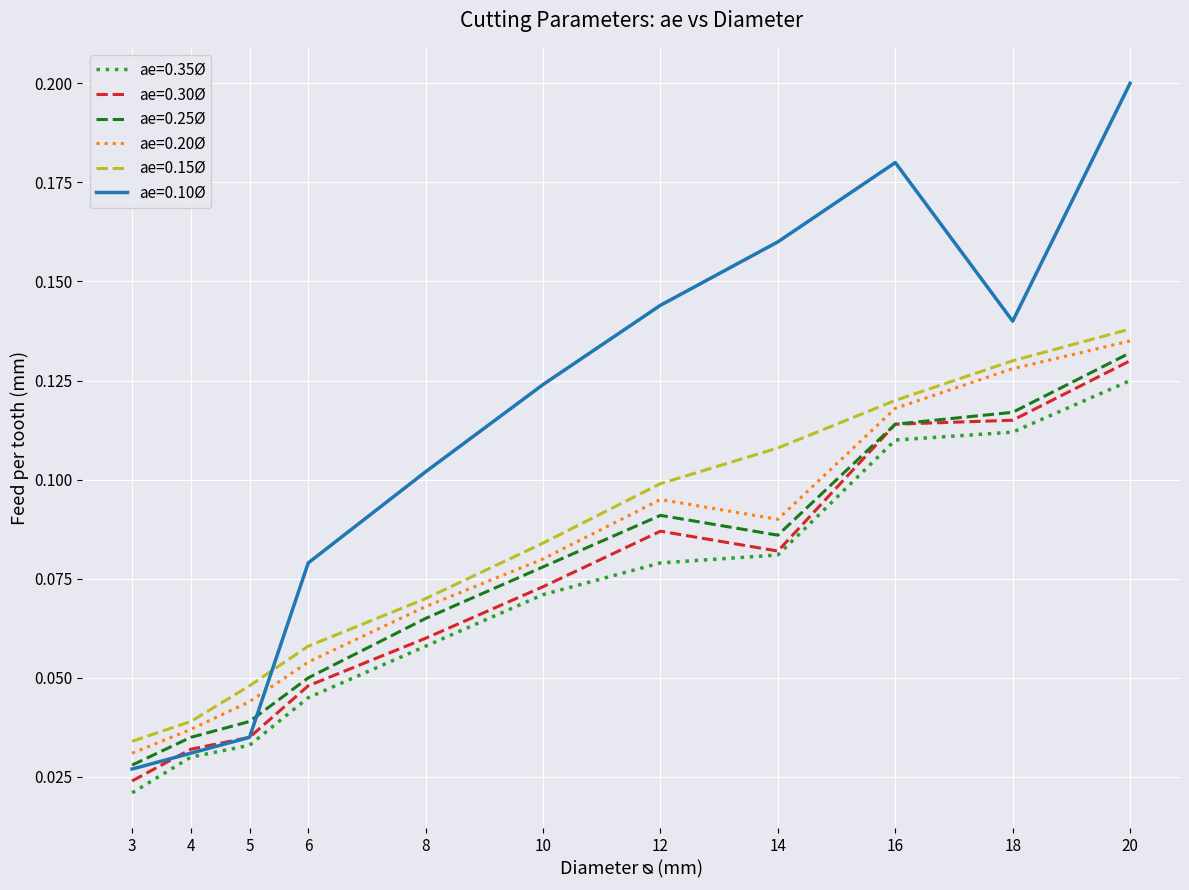

What is the total value across all series at 8?

0.4